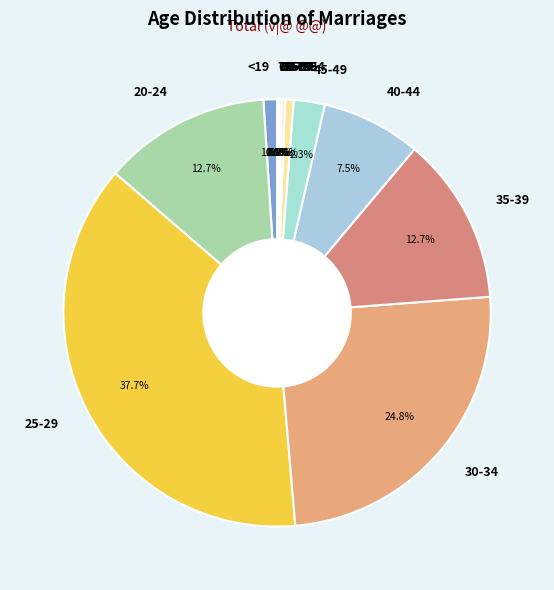

Is 25-29 the majority of the pie?

No